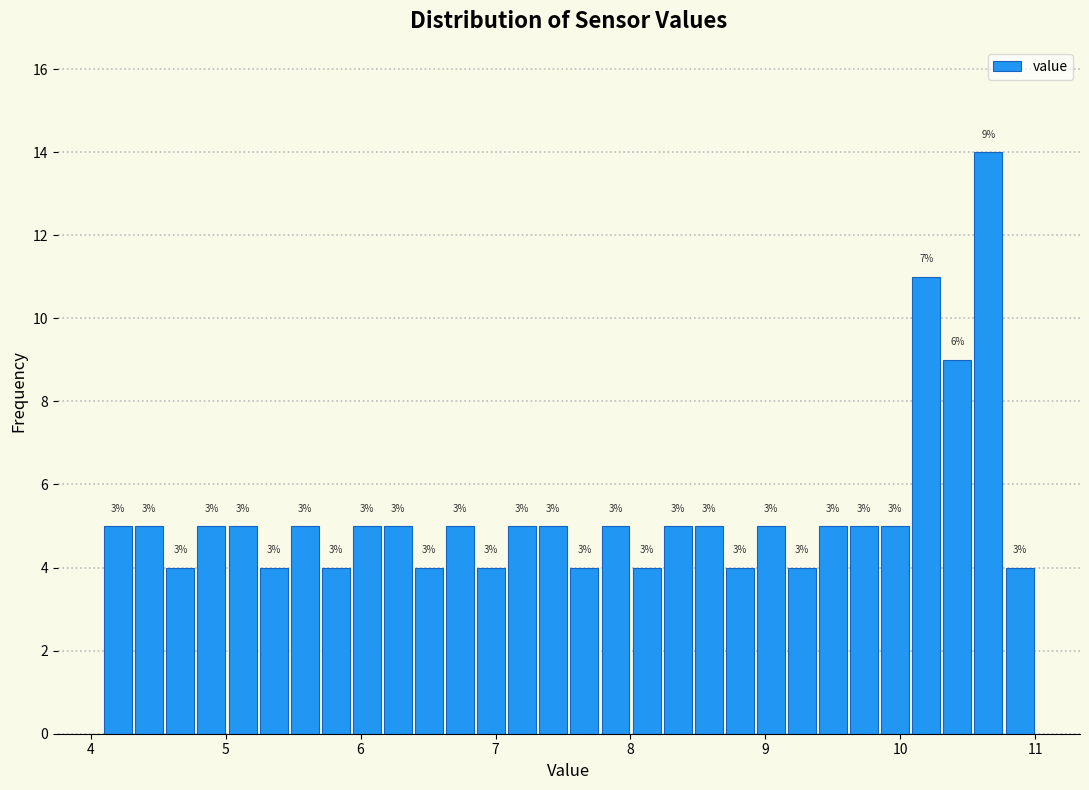

Around what value on the x-axis is the tallest bar? Give the approximate position of its centre, as read against the axis.

10.7